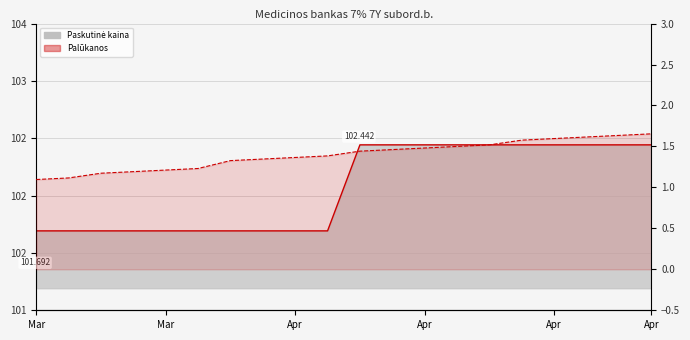

Which has a higher value, Apr or Mar?

Apr